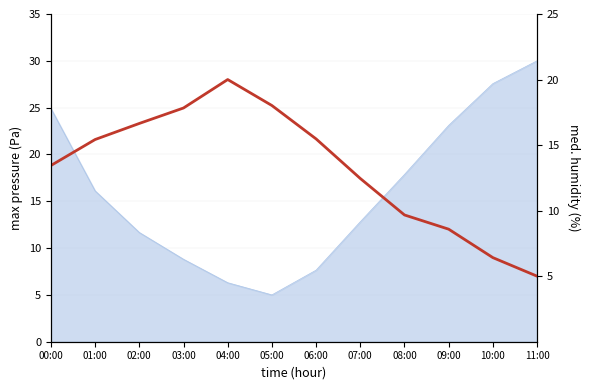

Rank the categories by value from lowest to highest.

11:00, 10:00, 09:00, 08:00, 07:00, 00:00, 01:00, 06:00, 02:00, 03:00, 05:00, 04:00